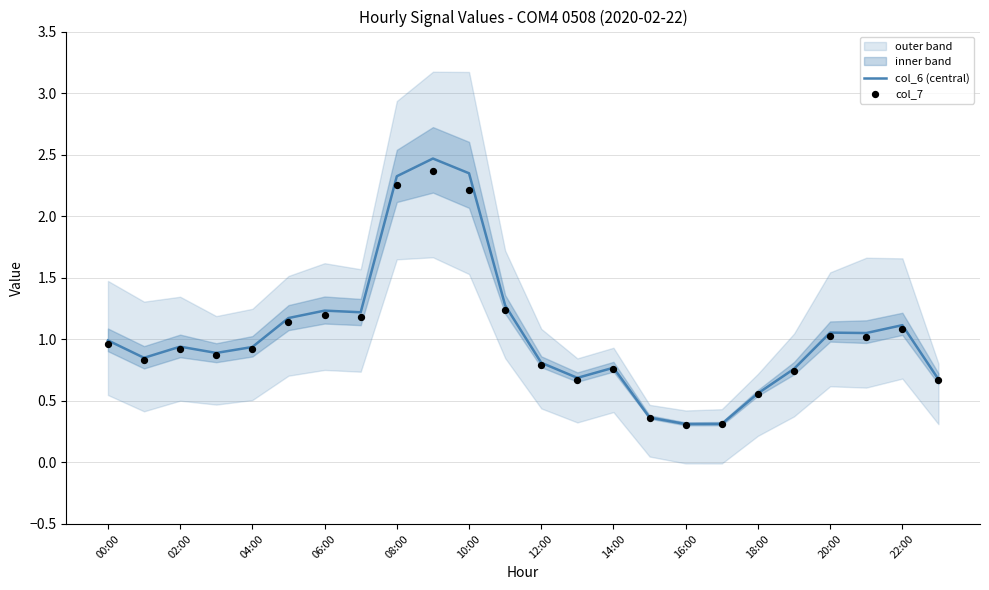

Is the value of col_7 at 17 greater than the value of col_6 (central) at 17?

No